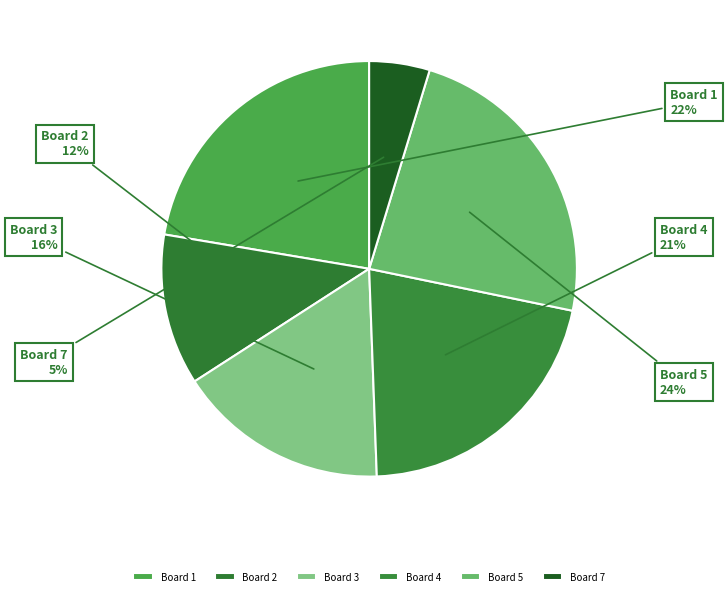

What percentage is the Board 4 slice, to the nearest percent?

21%